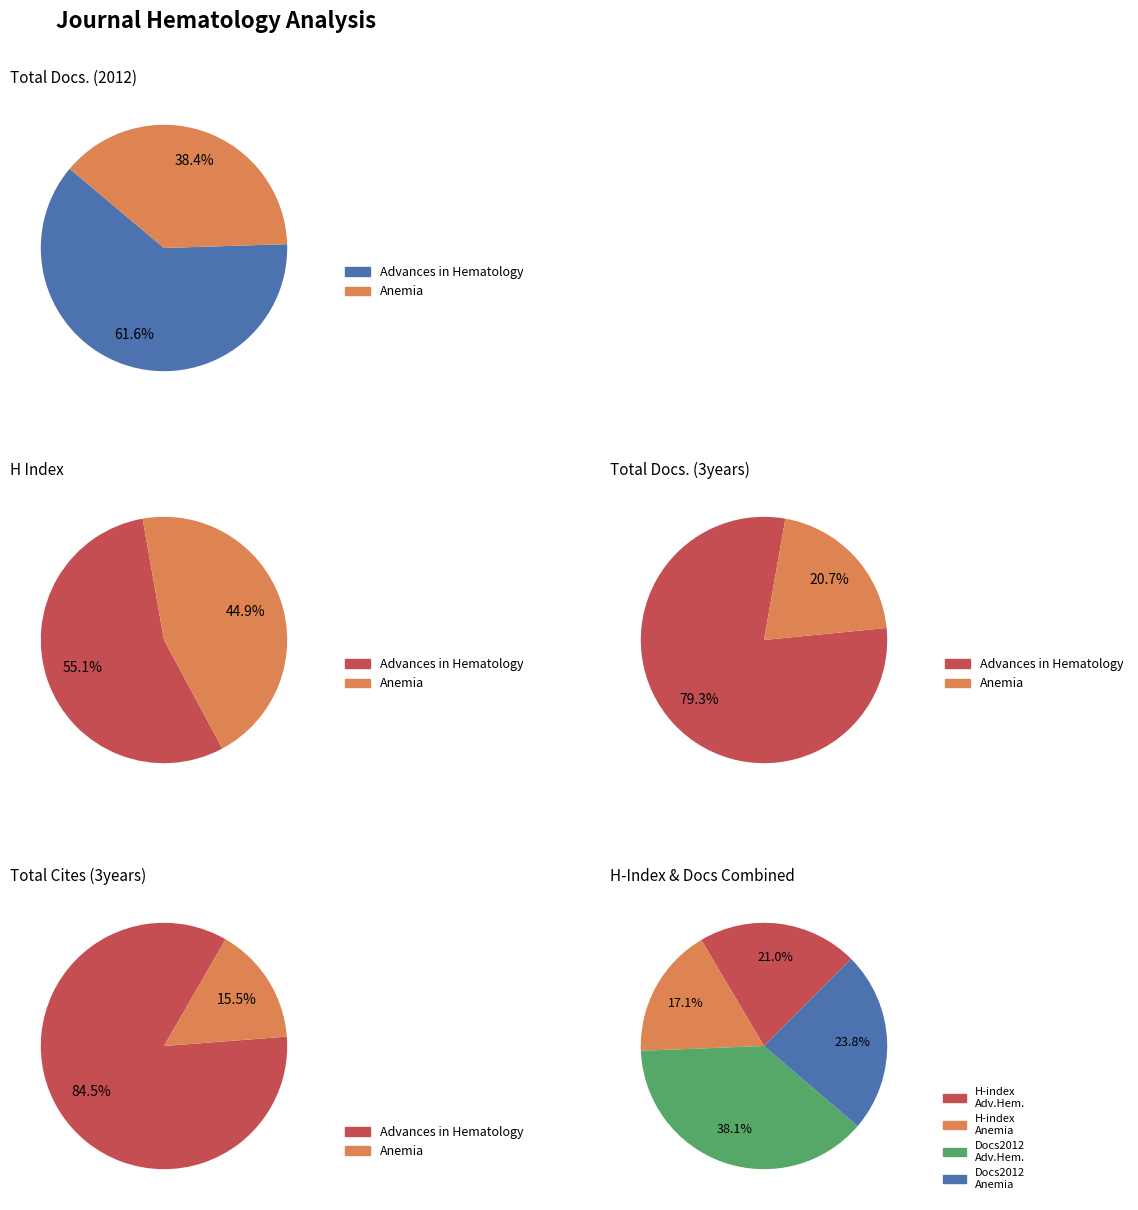

The Advances in Hematology slice represents 79% of the pie. True or false?

True